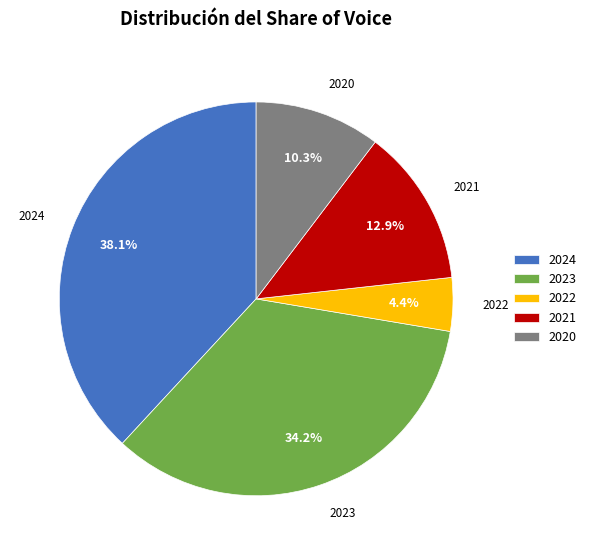

What is the largest slice in the pie chart?

2024